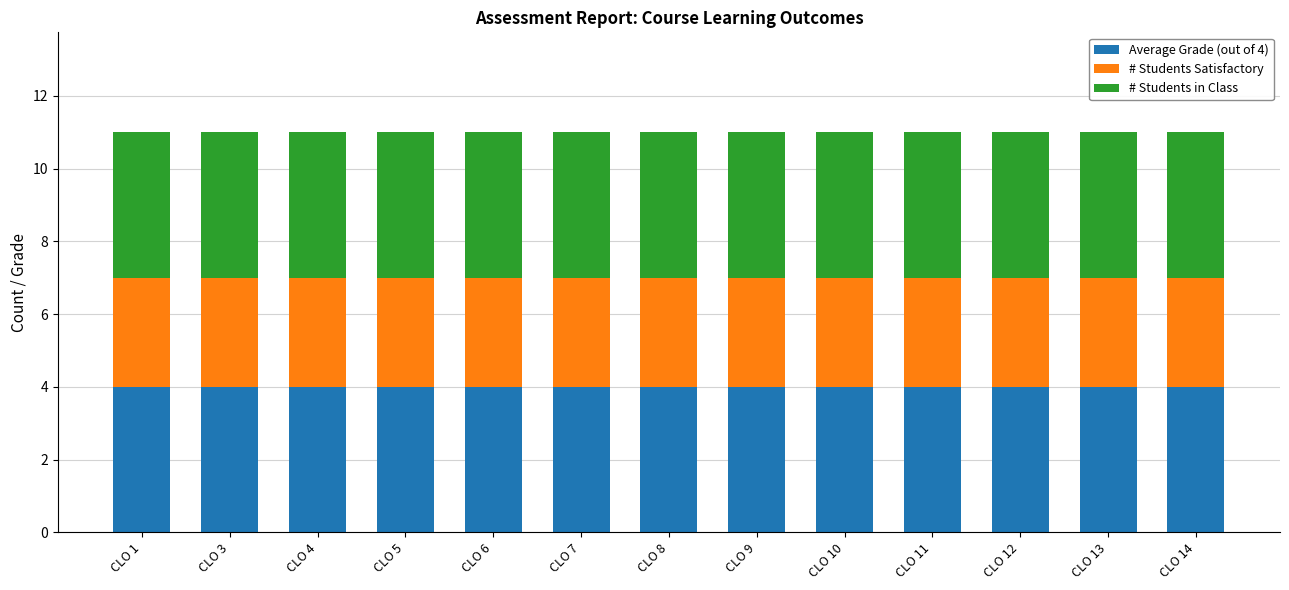

What is the value of the Average Grade (out of 4) bar at the 2nd from the left?

4